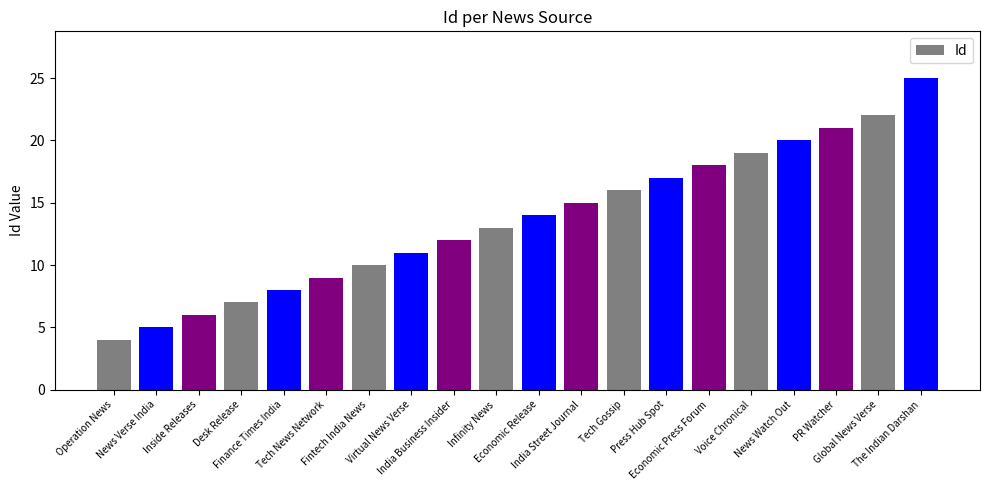

What is the change in value from Operation News to India Business Insider?

+8